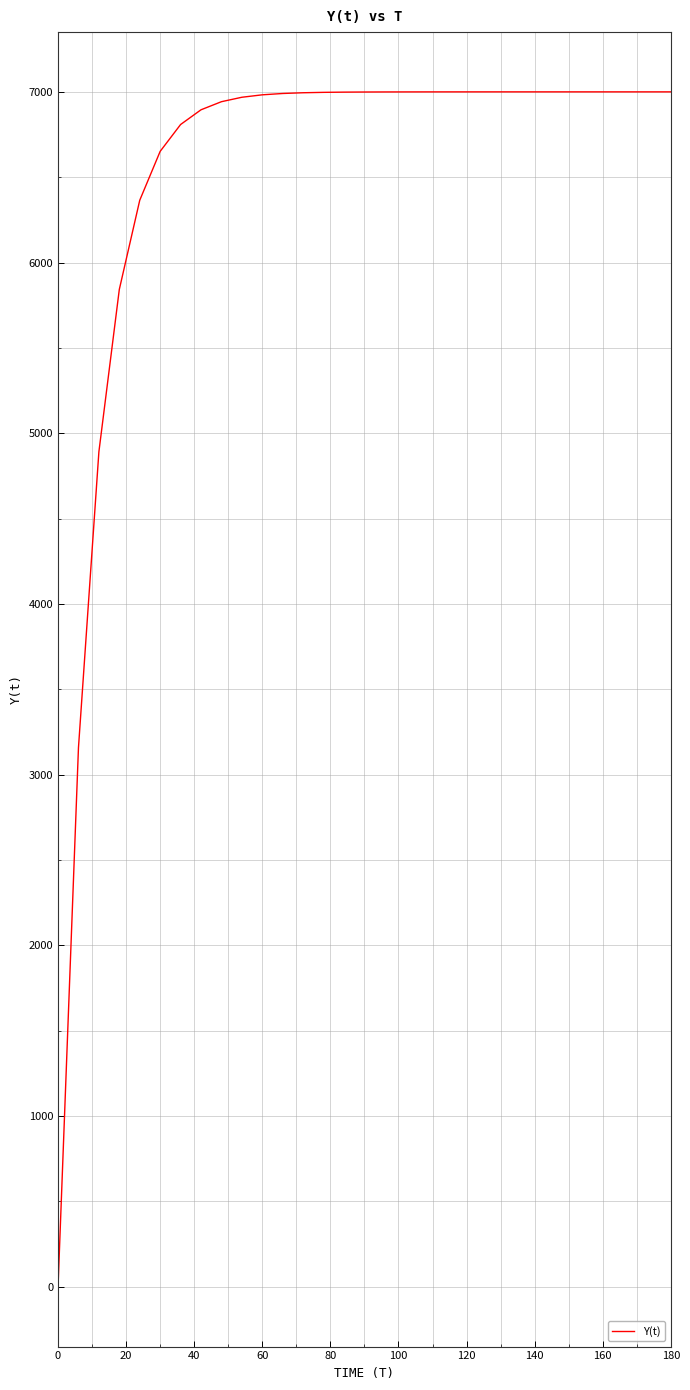

What is the maximum value shown in the chart?

7000.0